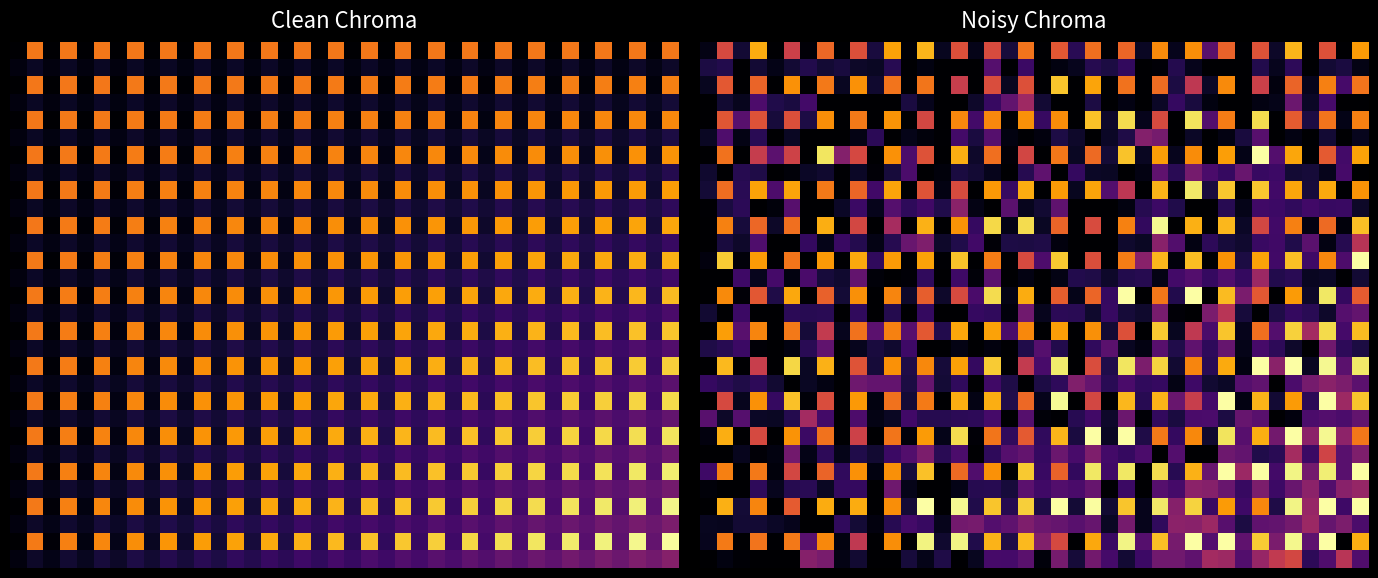

How many distinct data groups are displayed?

30